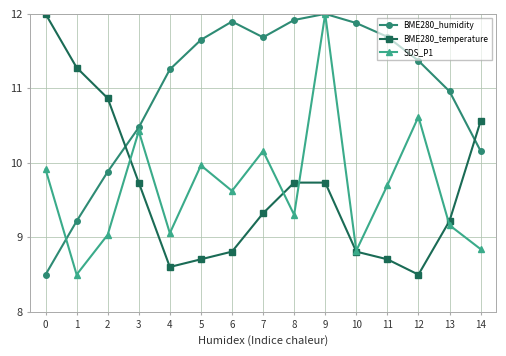

Where do BME280_humidity and BME280_temperature first cross each other?

2 and 3